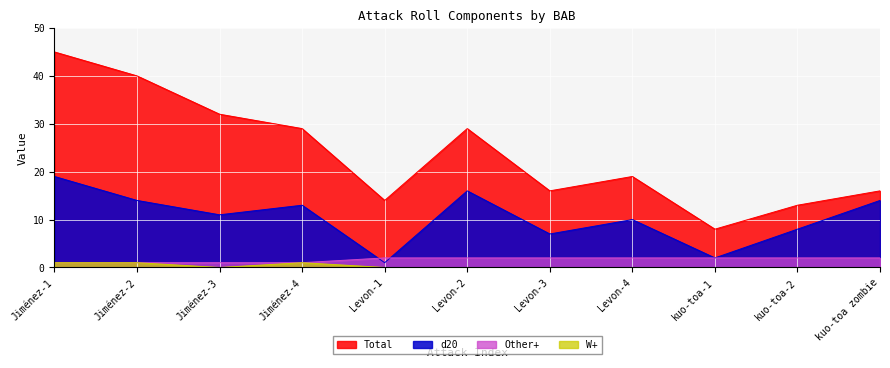

True or false: d20 has more than 2 points higher than both neighbors.

True